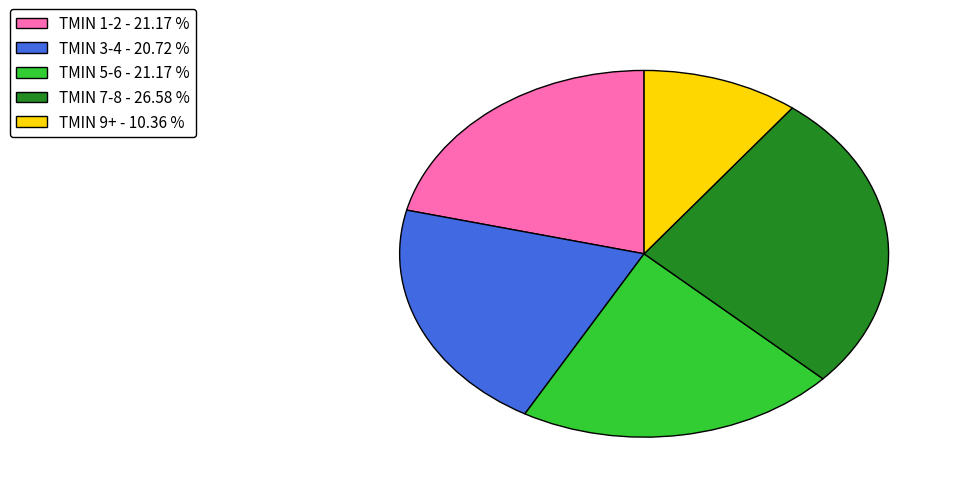

Is the sum of TMIN 1-2 - 21.17 % and TMIN 3-4 - 20.72 % greater than half?

No